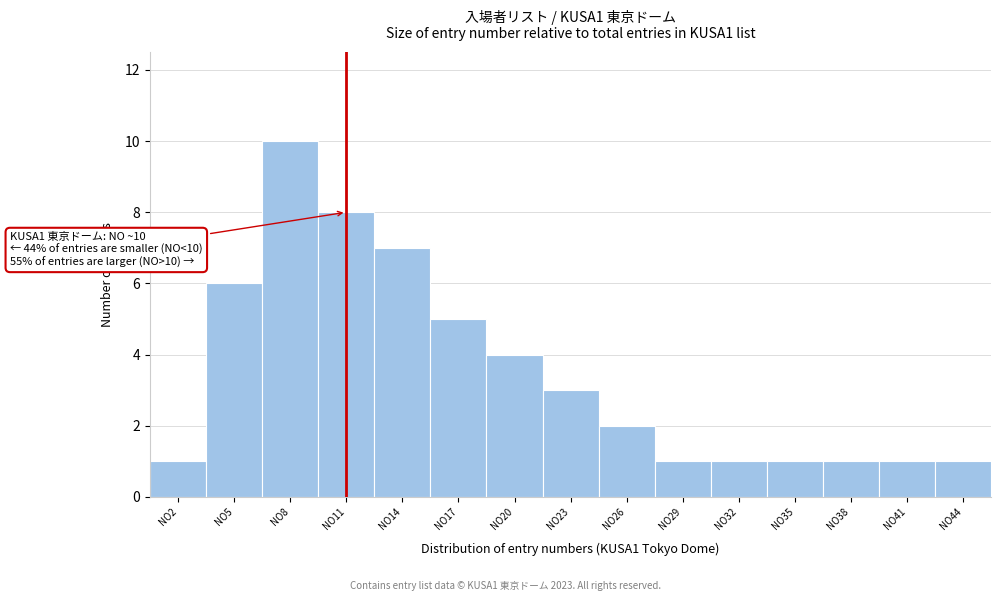

Reading left to right, list all the values displayed in this chart.

1	6	10	8	7	5	4	3	2	1	1	1	1	1	1